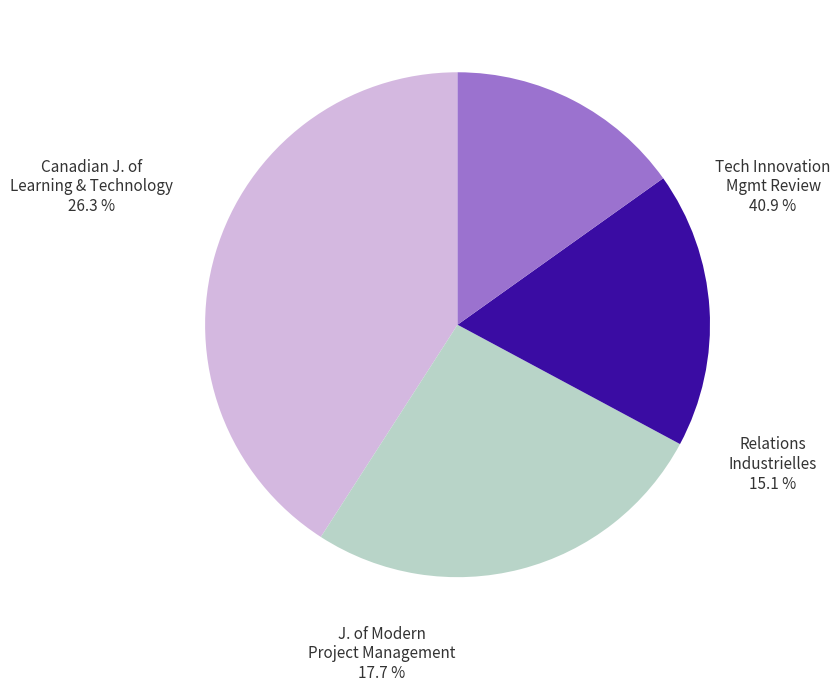

Does any single category account for the majority?

No